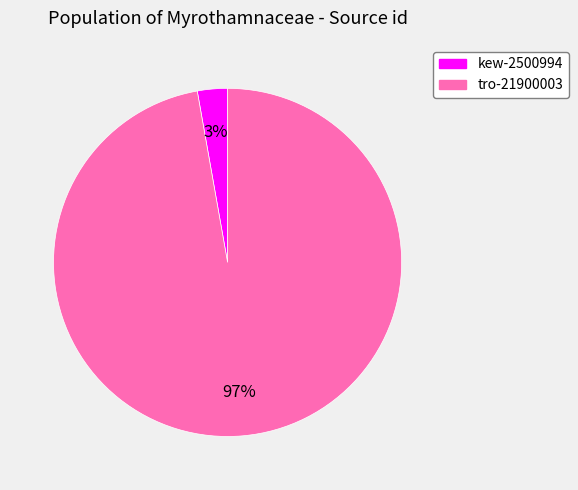

Which slice is the smallest?

kew-2500994